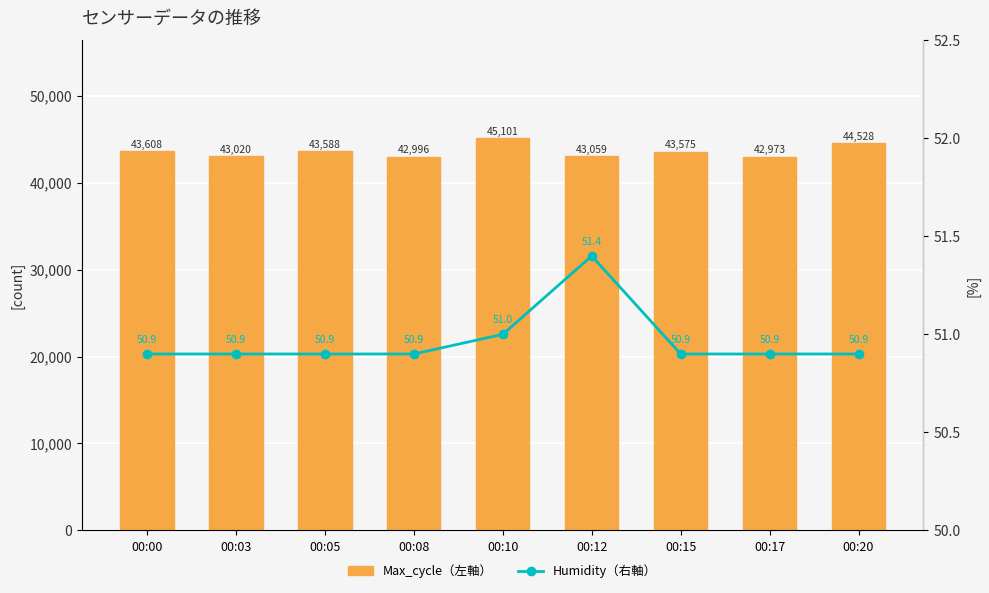

Does the chart contain stacked bars?

No